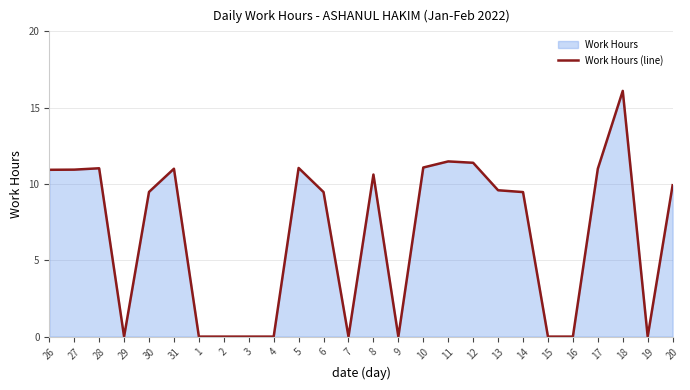

The value at 1 is 0.0. True or false?

True